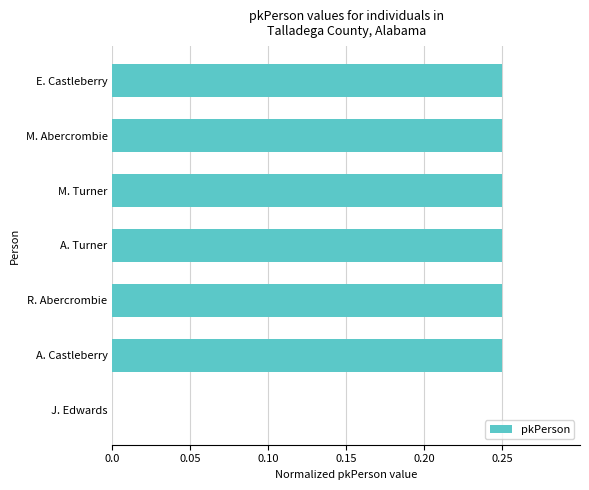

The chart shows a value of 0.0 at J. Edwards. True or false?

True